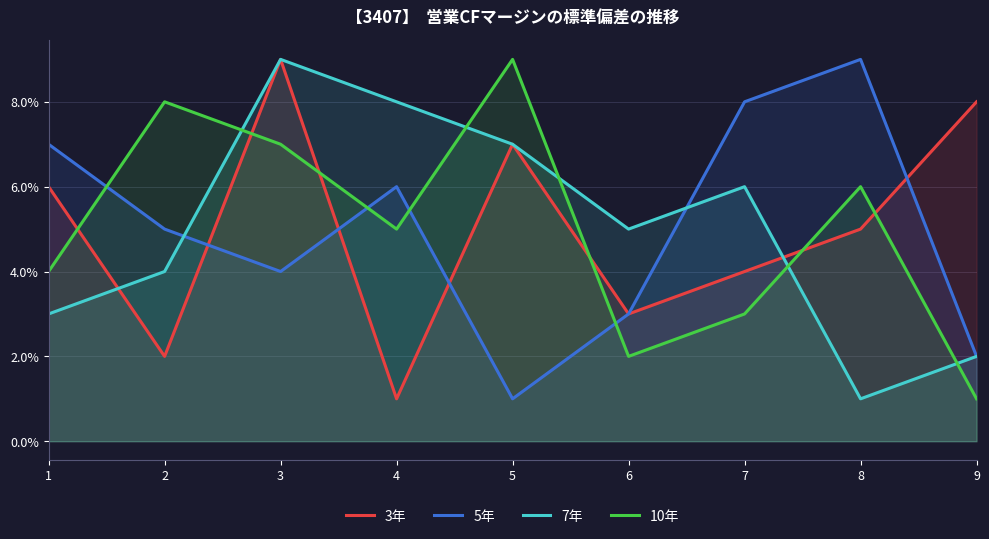

How many 3年 values are between 3 and 7?

5